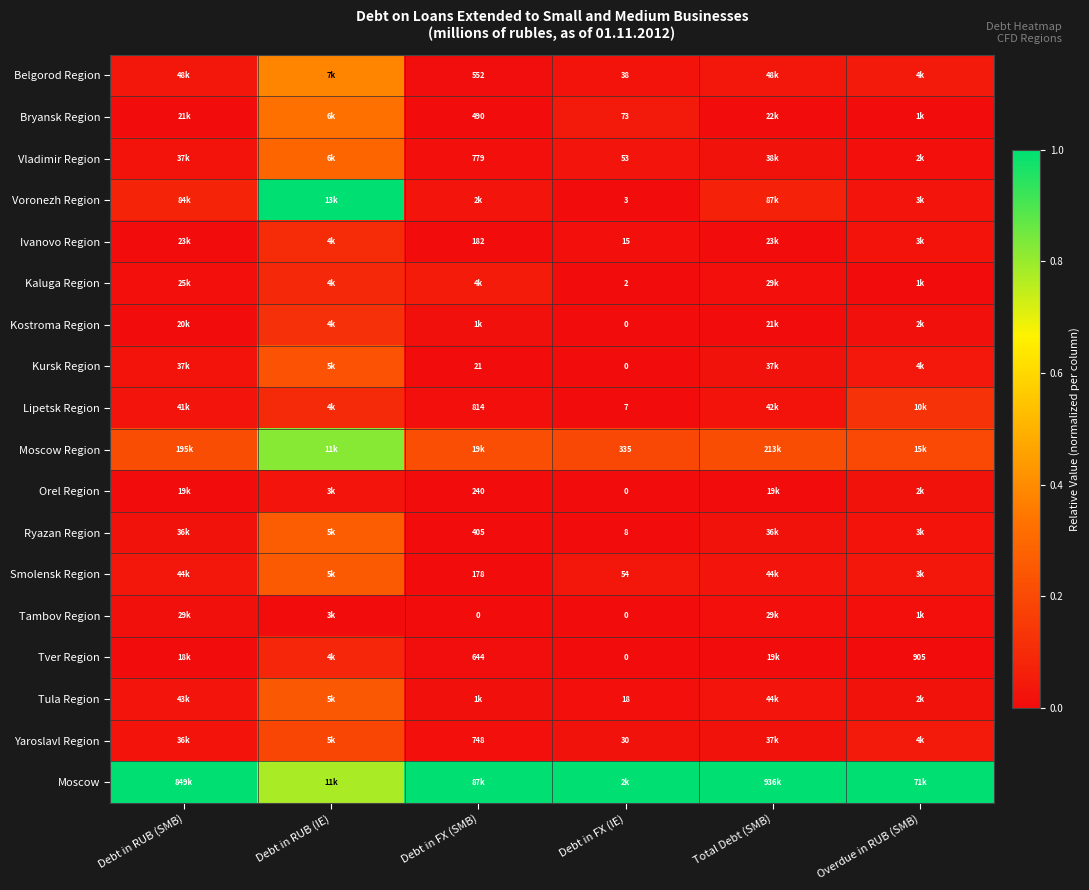

At how many categories does at least one series exceed 0?

6